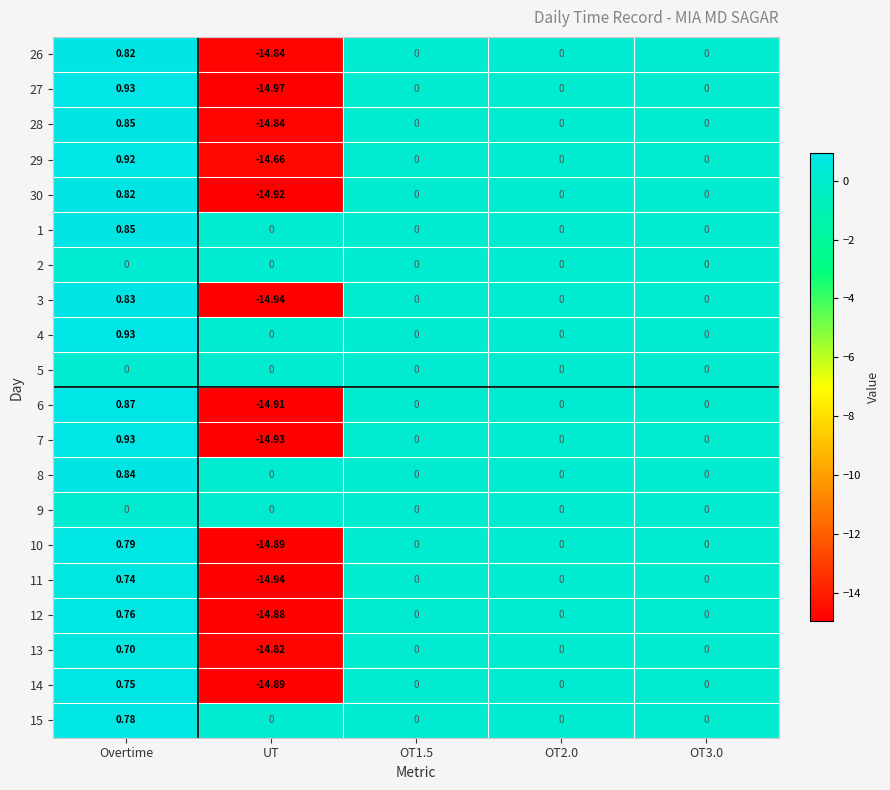

Is the value of 6 at Overtime greater than the value of 30 at UT?

Yes